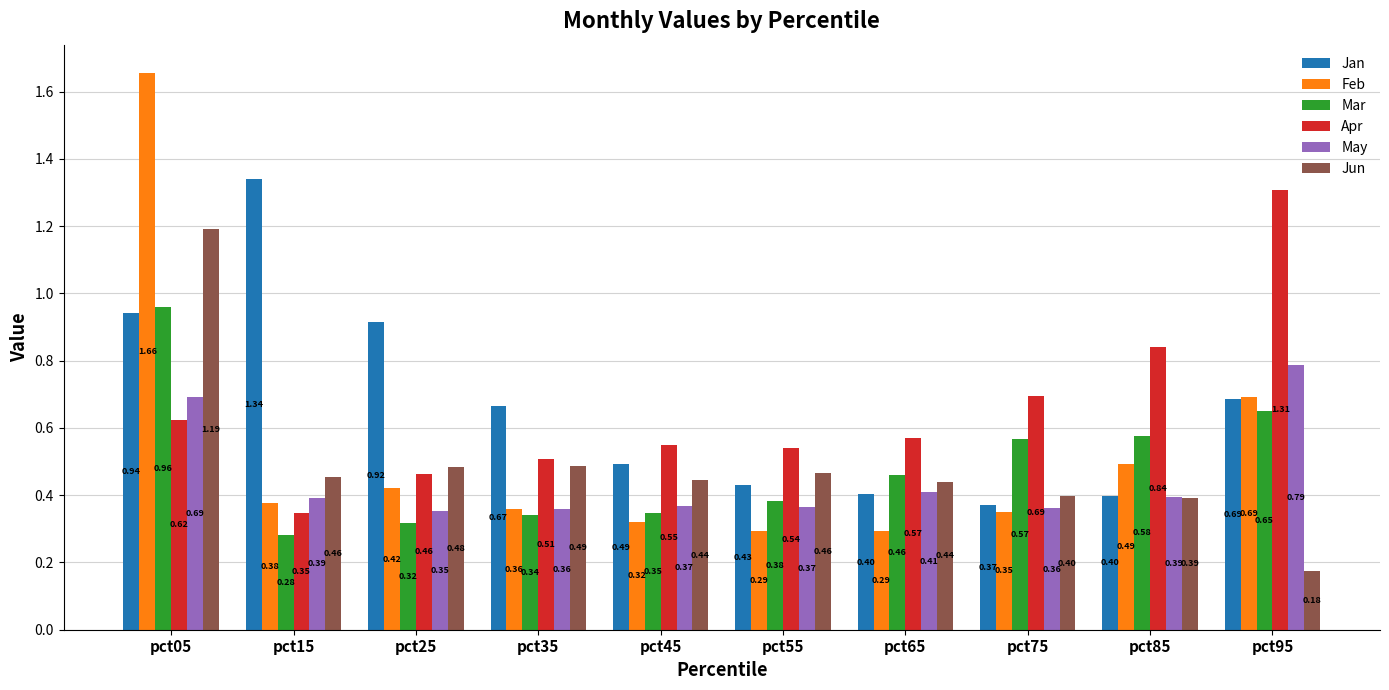

Between pct15 and pct65, which series saw the biggest shift?

Jan